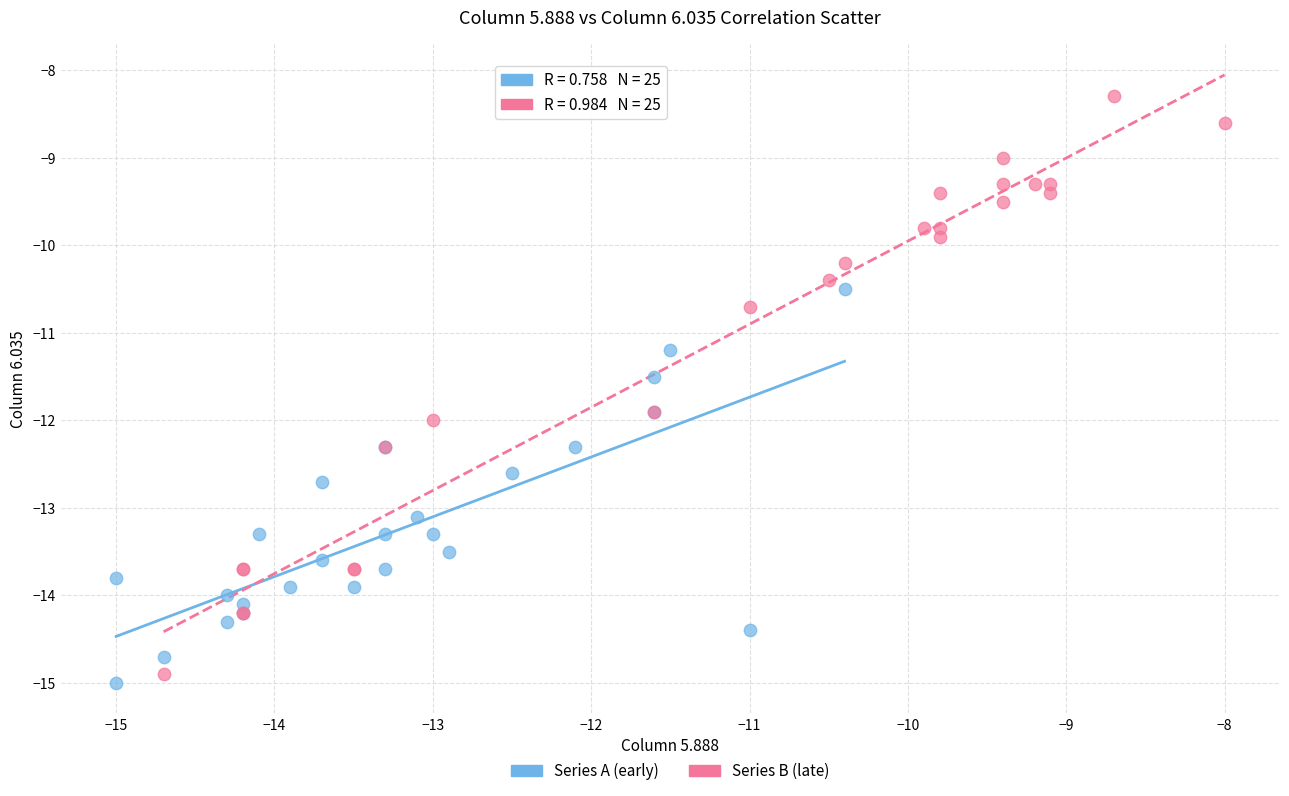

Which series has the largest Y range (max minus min)?

Series B (late)